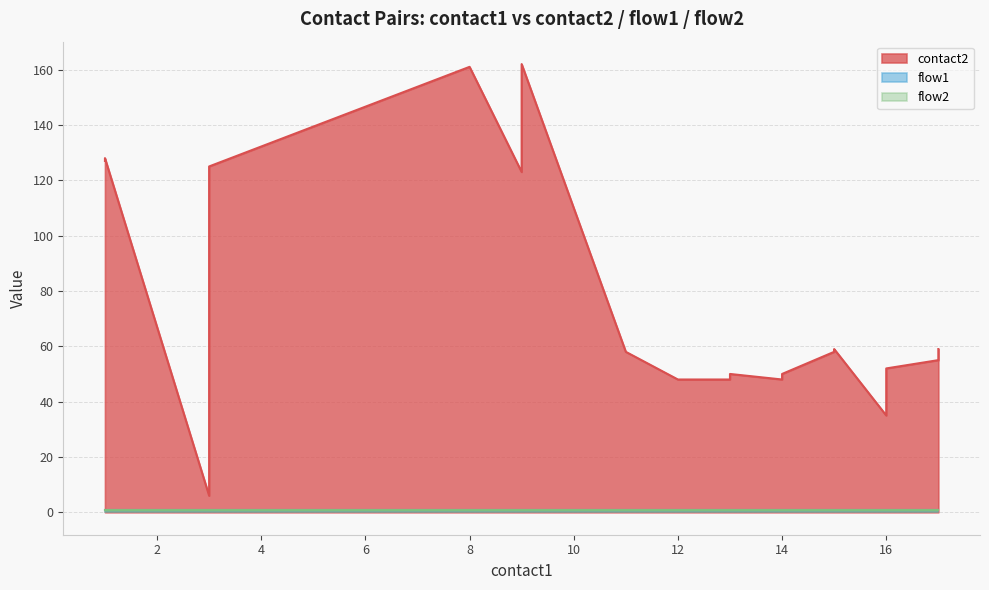

Reading right to left, transcribe all the data shown in this chart.

contact2: 17=59	17=55	16=52	16=50	16=35	15=59	15=58	14=50	14=48	13=50	13=48	12=48	11=58	9=162	9=123	8=161	3=125	3=6	1=128	1=127
flow1: 17=1	17=1	16=1	16=1	16=1	15=1	15=1	14=1	14=1	13=1	13=1	12=1	11=1	9=1	9=1	8=1	3=1	3=1	1=1	1=1
flow2: 17=1	17=1	16=1	16=1	16=1	15=1	15=1	14=1	14=1	13=1	13=1	12=1	11=1	9=1	9=1	8=1	3=1	3=1	1=1	1=1